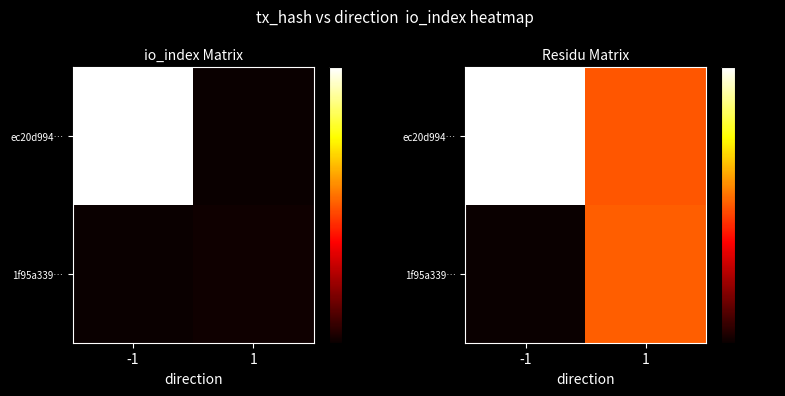

How many data points does each series have?

2